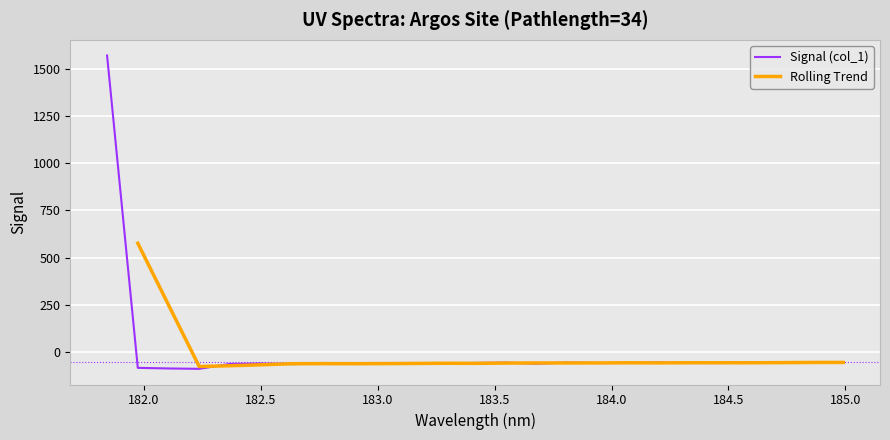

What is the value of the 25th point from the left?

-53.4